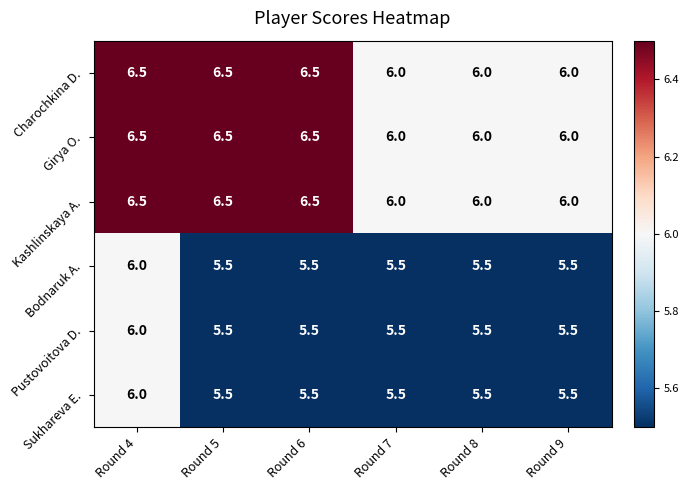

What is the difference between the highest and lowest values at Round 7?

0.5